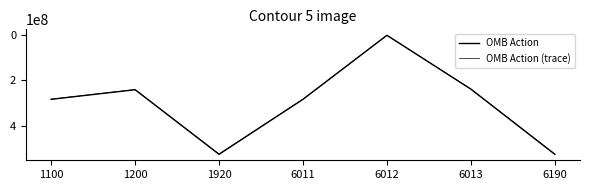

Is this an area chart (filled region under the line)?

No